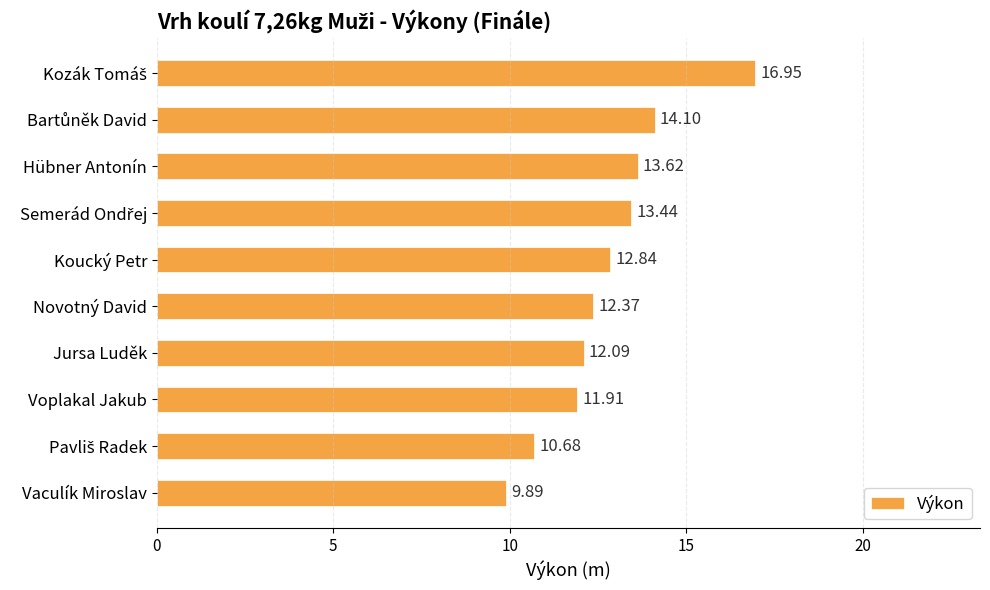

What is the difference between the second highest and second lowest values?

3.4